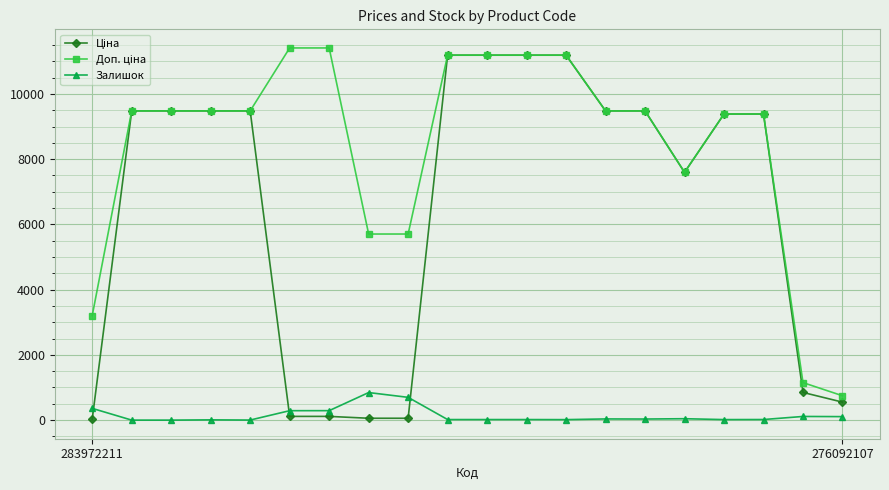

At which label is Ціна closest to 5610?

15